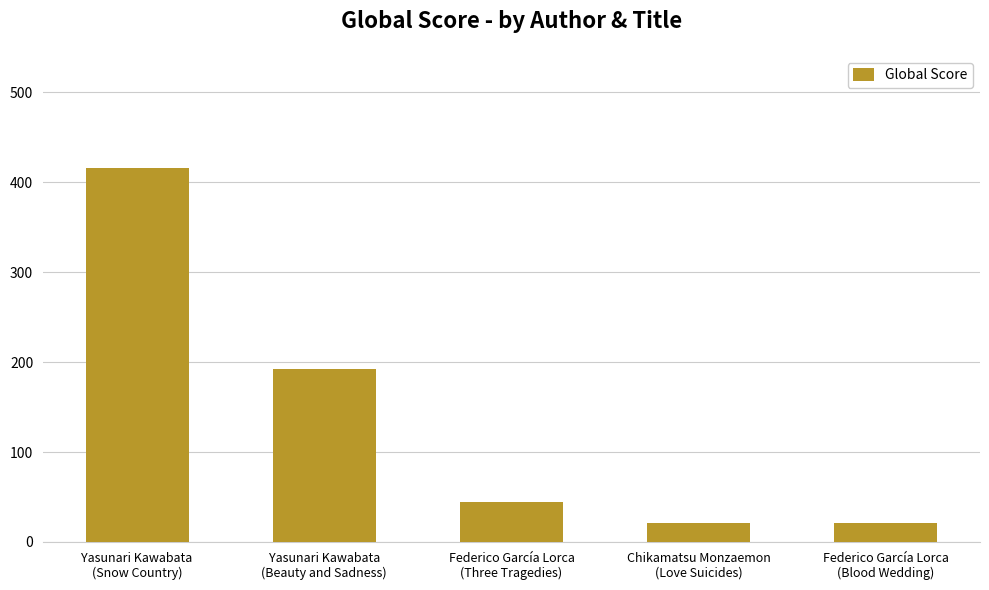

What is the difference between the maximum and minimum values?

395